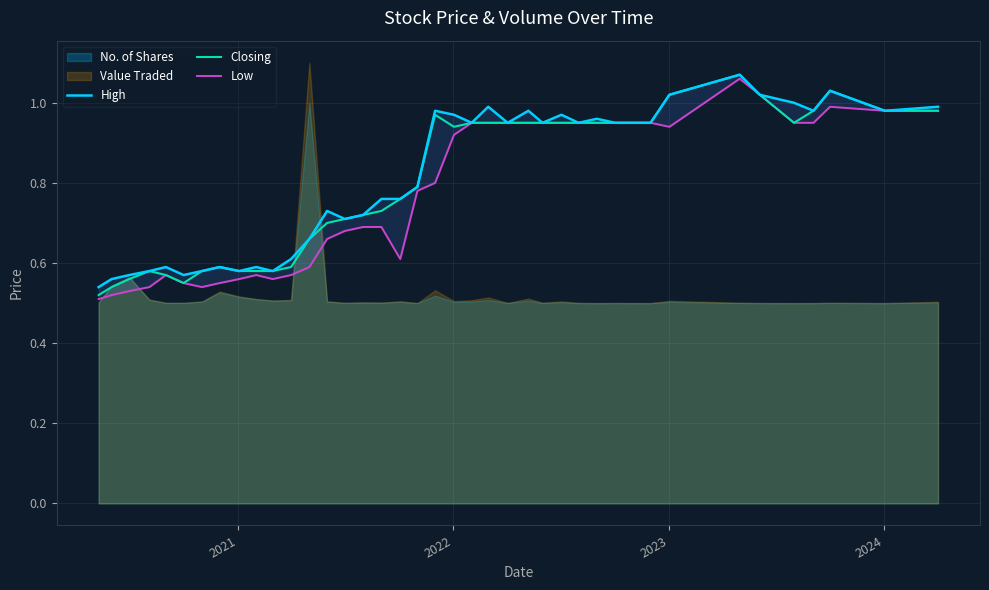

What is the lowest value of the Low series?

0.5